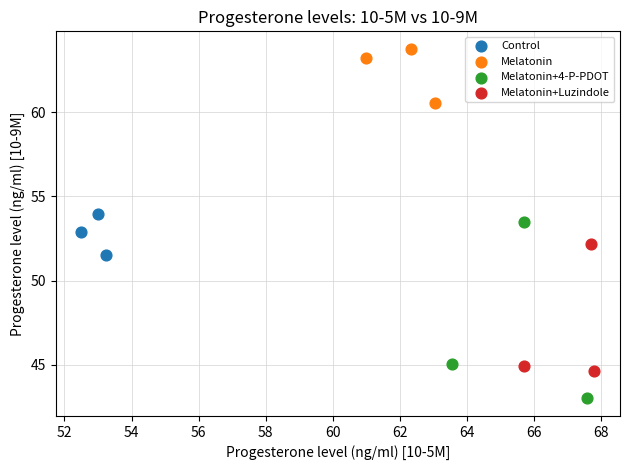

Which series contains the lowest Y value?

Melatonin+4-P-PDOT